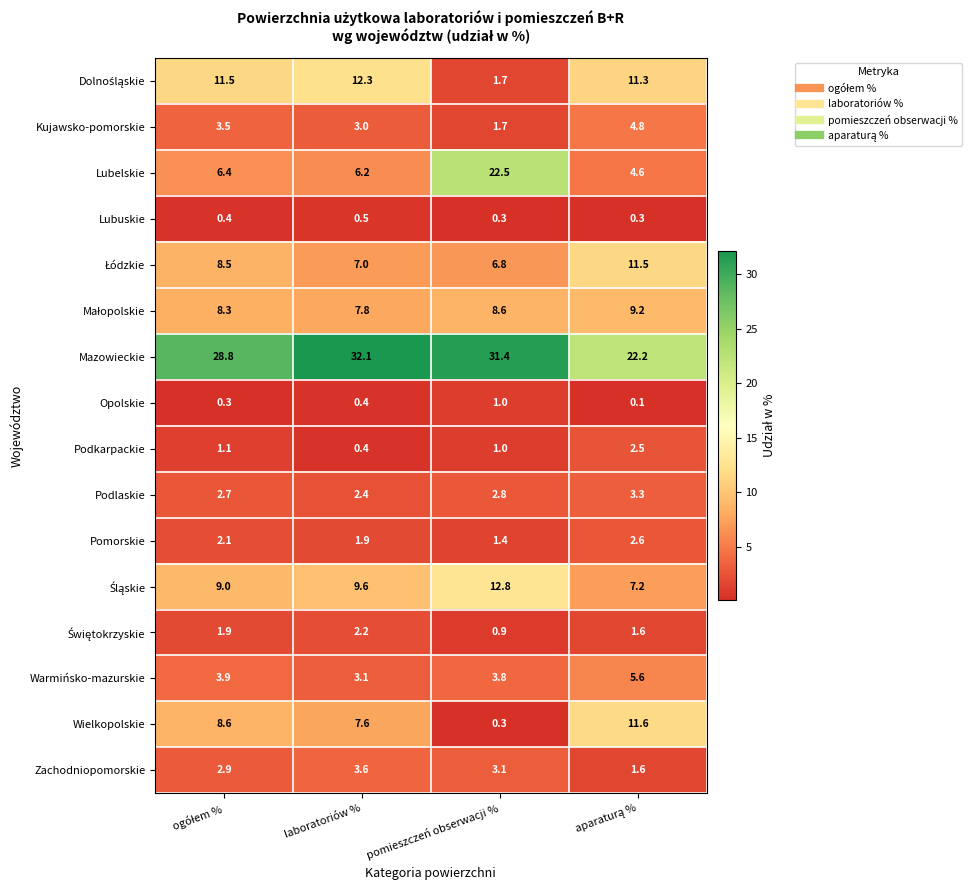

What is the difference between the highest and lowest values at pomieszczeń obserwacji %?

31.1